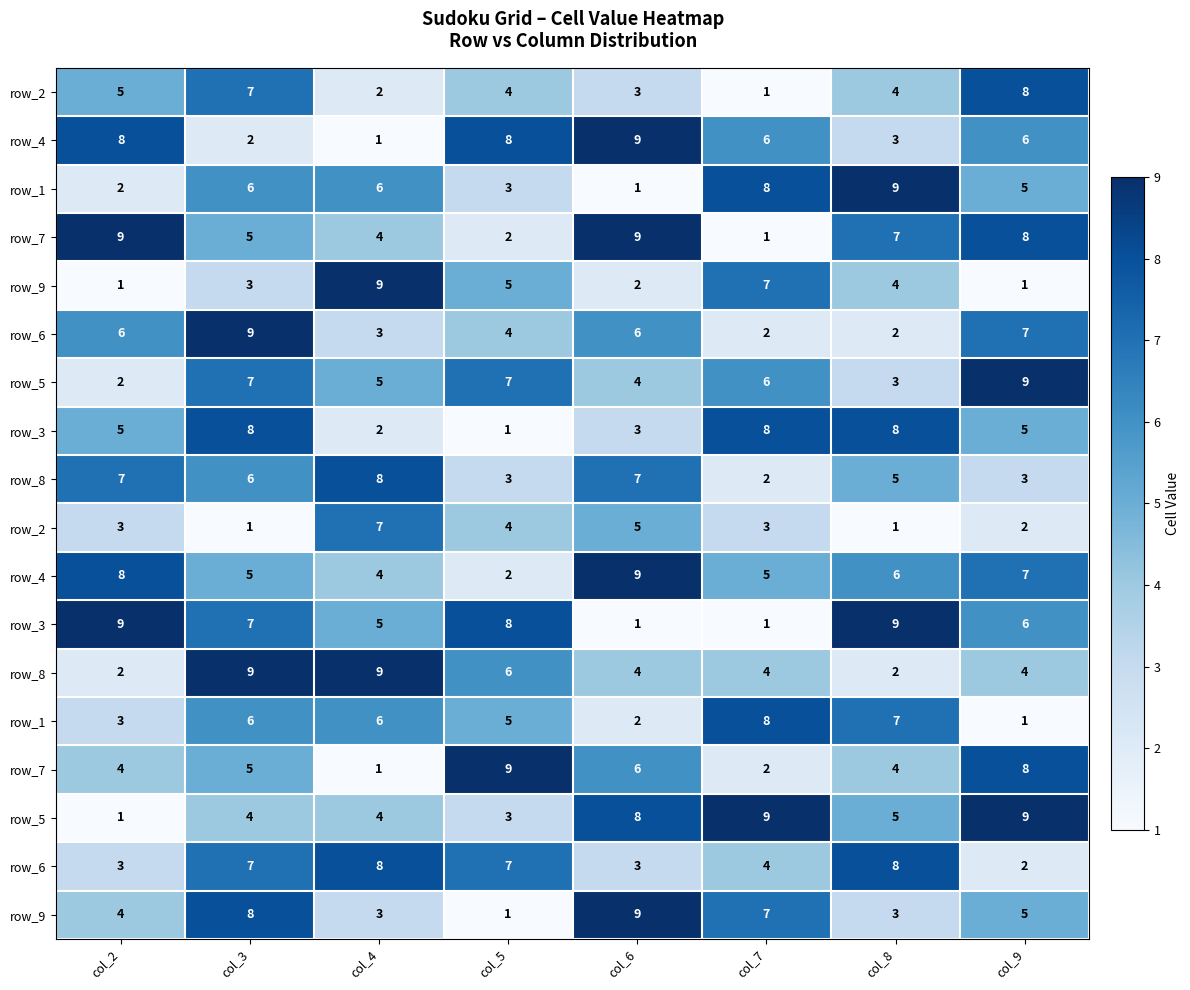

What is the total value across all series at col_6?

91